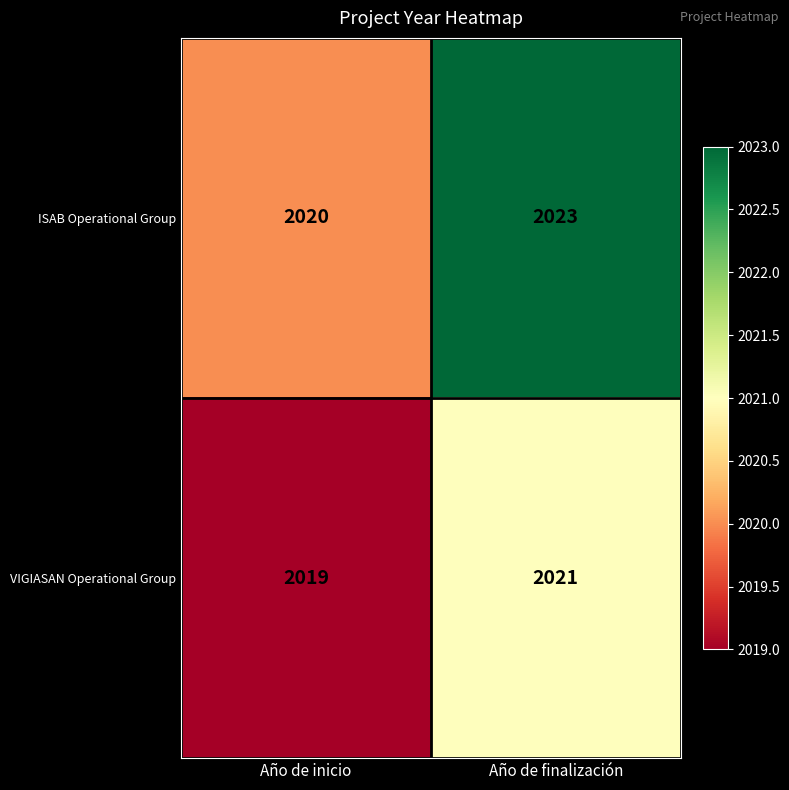

Which series has the widest spread of values?

ISAB Operational Group